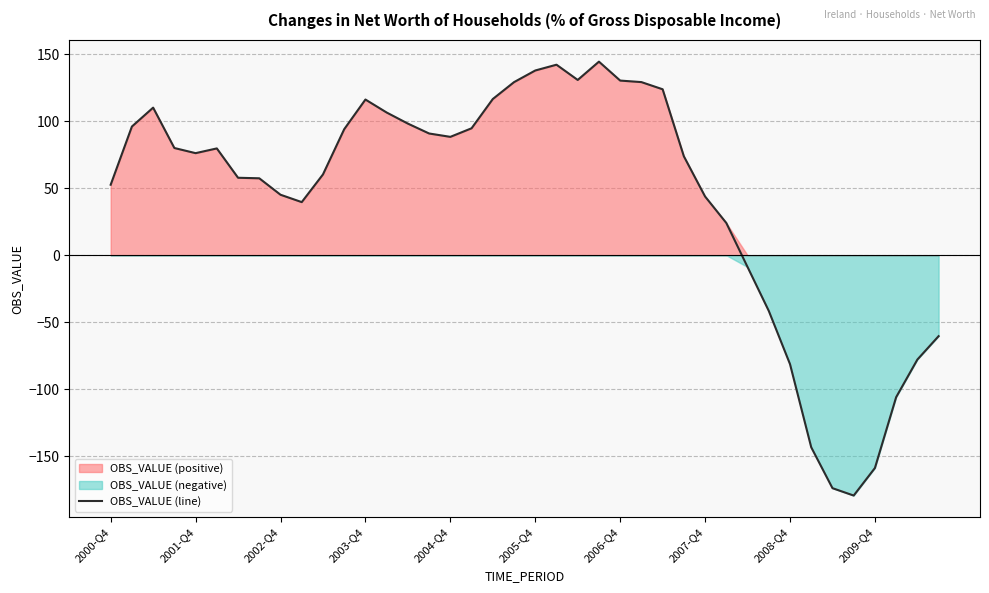

What is the minimum value for OBS_VALUE (line)?

-179.4